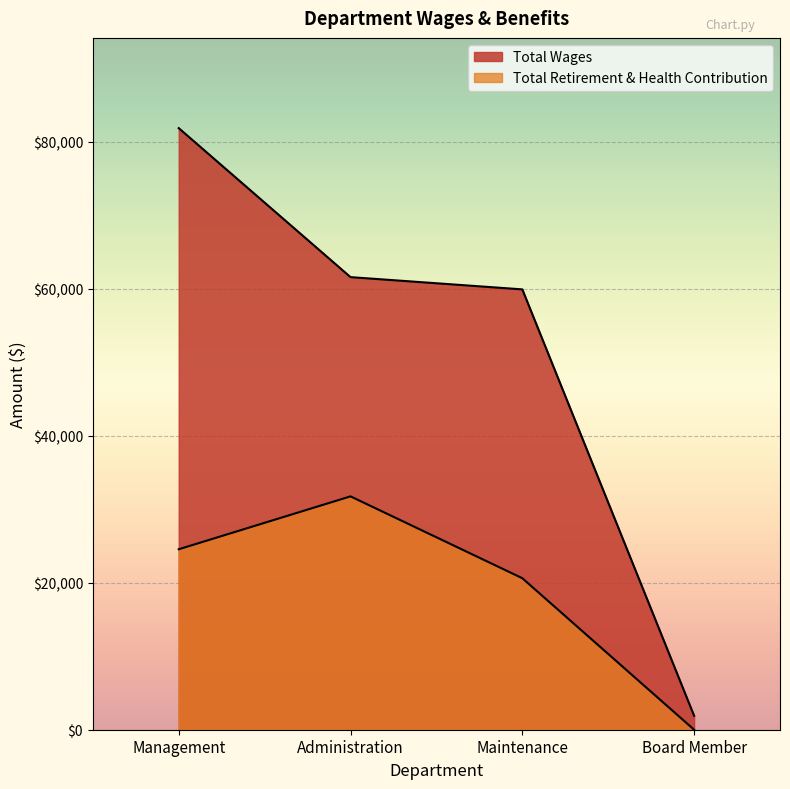

How many values in Total Retirement & Health Contribution are above zero?

3